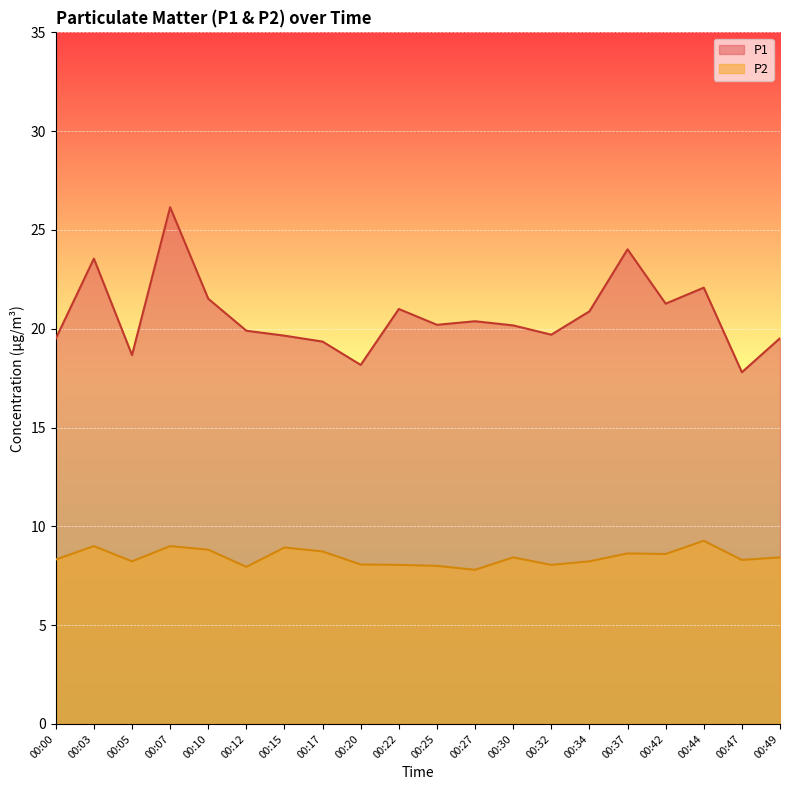

Rank the series by their maximum value, from lowest to highest.

P2, P1